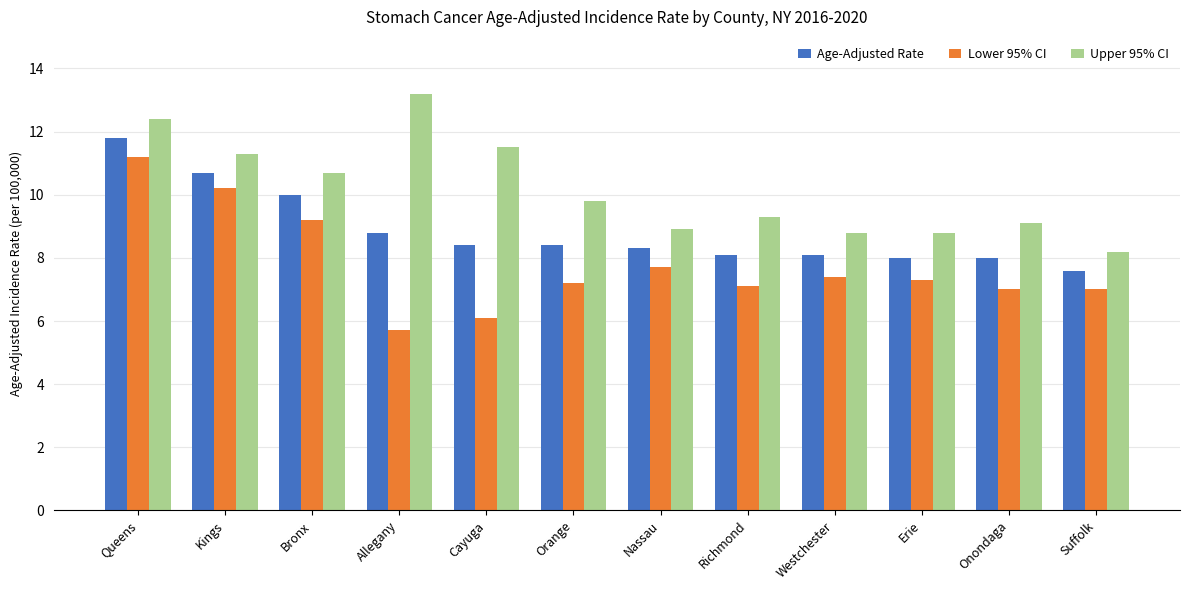

How many distinct data groups are displayed?

3